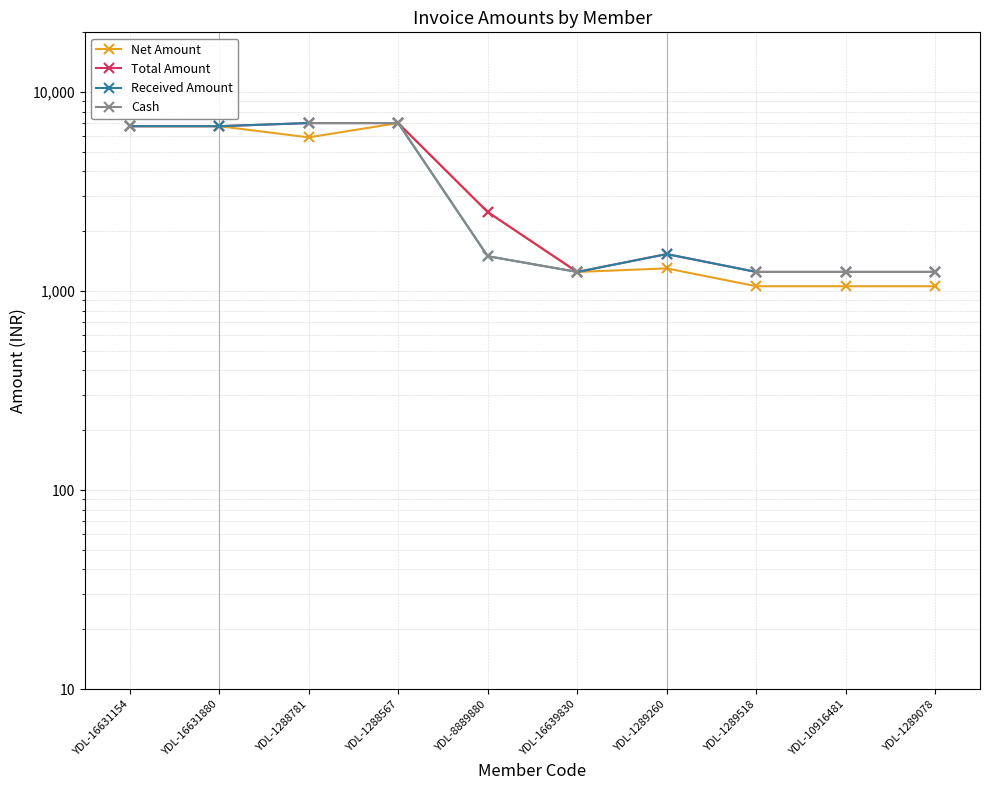

At YDL-10916481, list the series in order from largest to smallest.

Total Amount, Received Amount, Cash, Net Amount